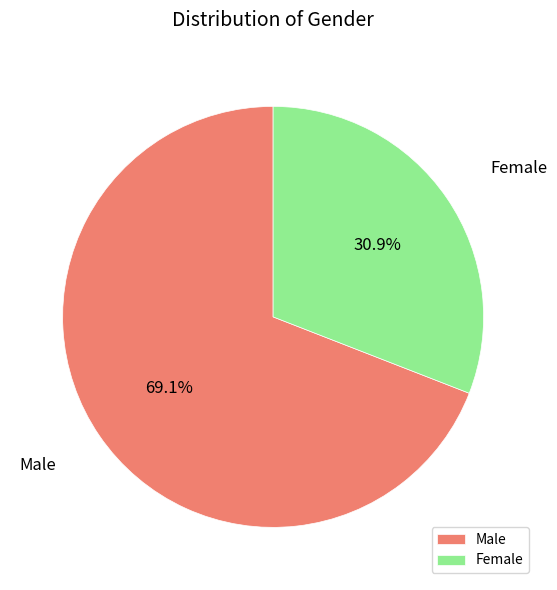

Which category has the biggest portion of the pie?

Male